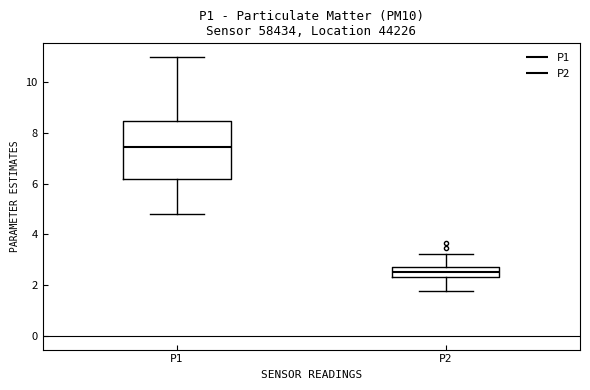

Where is the upper edge of the box for P1 on the y-axis? The values are not printed on the chart, so give them approximately, as read against the axis.

8.4